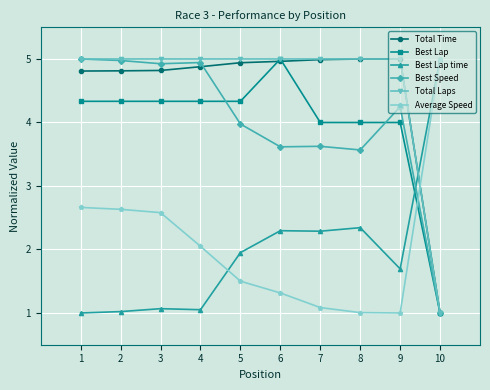

Reading left to right, extract all data points from this chart.

Total Time: 4.8	4.8	4.8	4.9	4.9	5.0	5.0	5.0	5.0	1.0
Best Lap: 4.3	4.3	4.3	4.3	4.3	5.0	4.0	4.0	4.0	1.0
Best Lap time: 1.0	1.0	1.1	1.1	2.0	2.3	2.3	2.3	1.7	5.0
Best Speed: 5.0	5.0	4.9	4.9	4.0	3.6	3.6	3.6	4.2	1.0
Total Laps: 5.0	5.0	5.0	5.0	5.0	5.0	5.0	5.0	5.0	1.0
Average Speed: 2.7	2.6	2.6	2.0	1.5	1.3	1.1	1.0	1.0	5.0